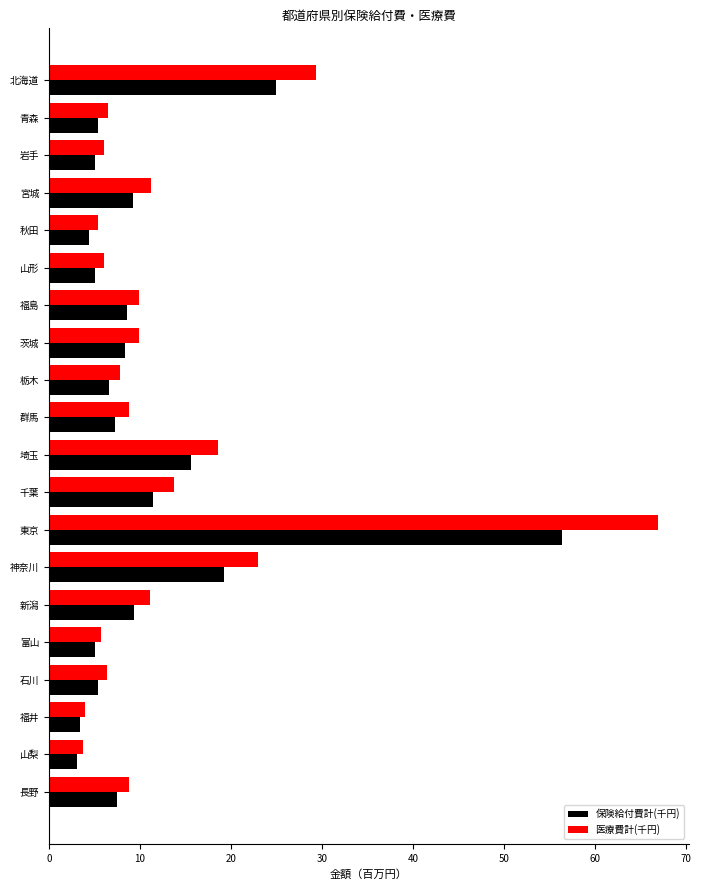

True or false: 保険給付費計(千円) has a value of 7.5 at 長野.

True